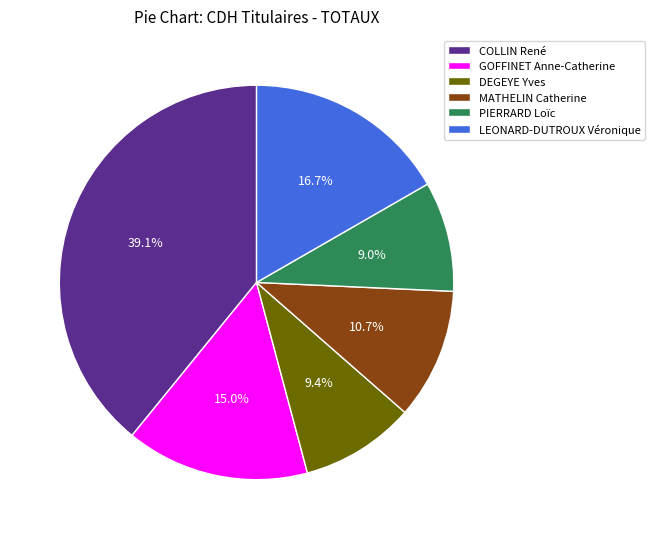

Does PIERRARD Loïc represent more than half of the total?

No